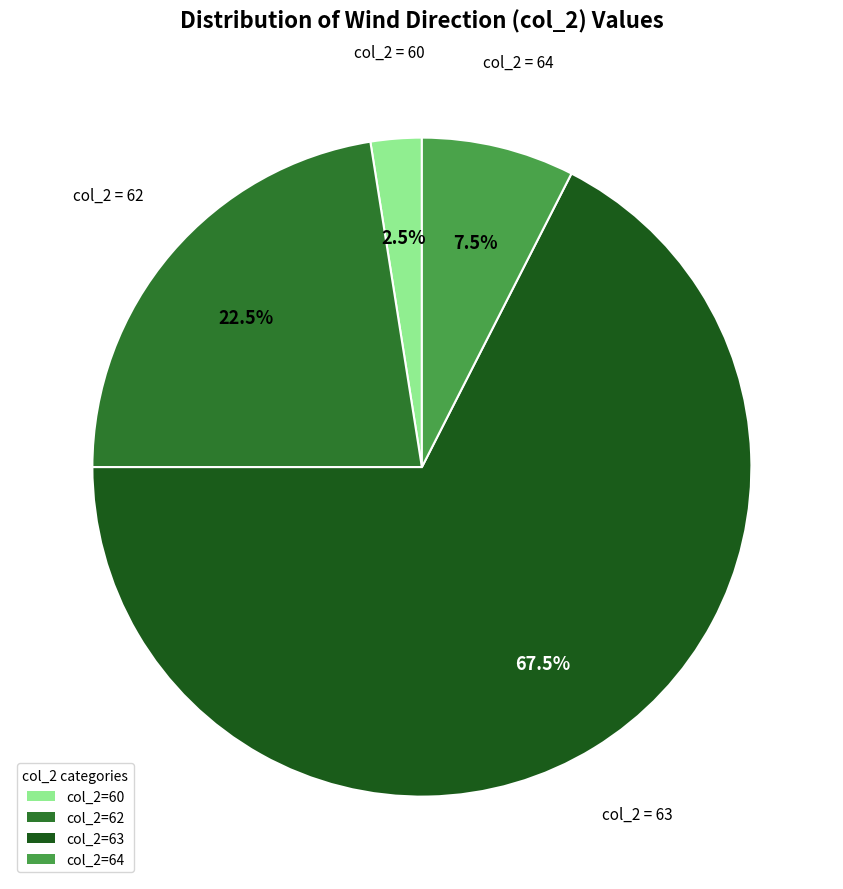

Count the number of slices in the pie.

4